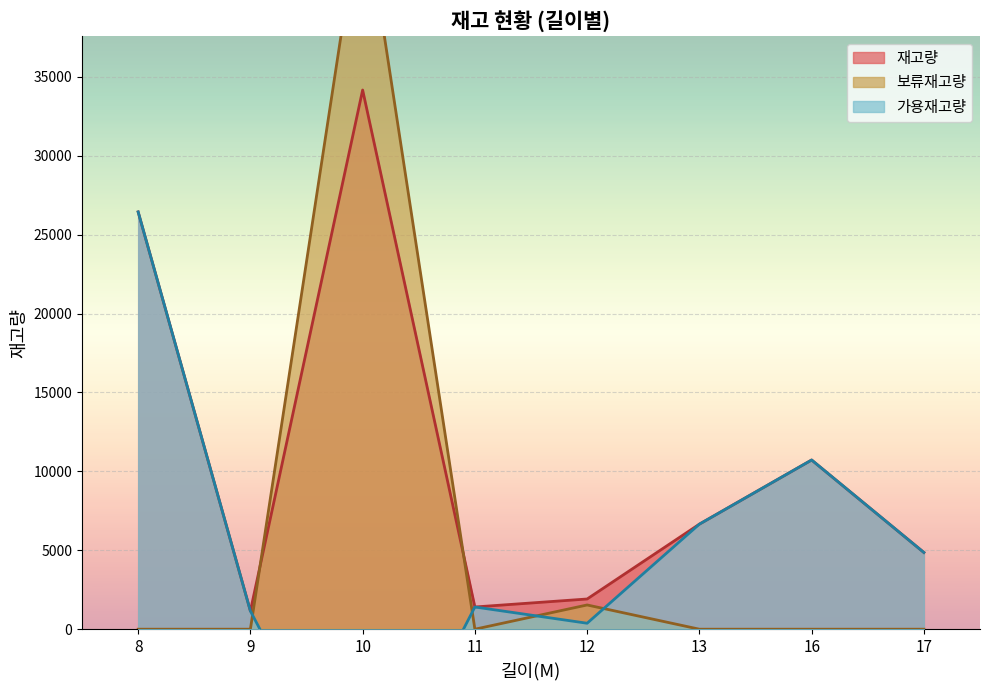

The value of 재고량 at 16 is 10720. True or false?

True